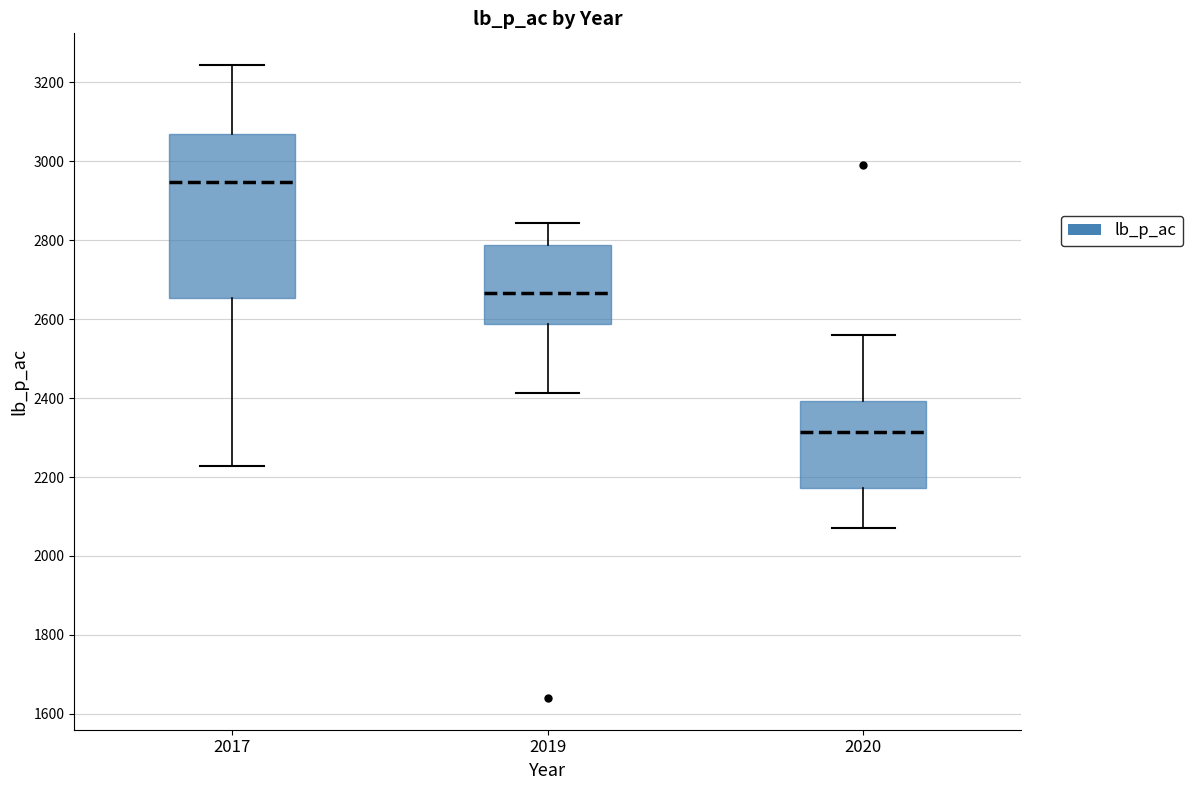

Which box has the highest median line?

2017